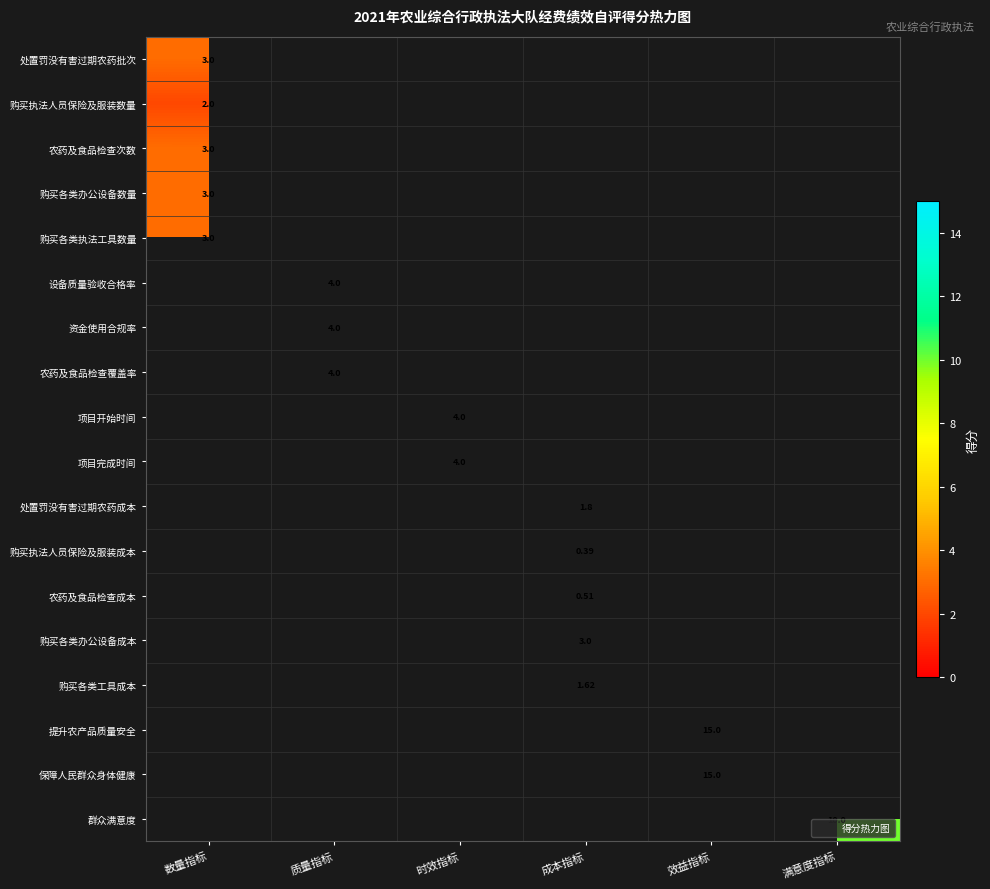

At which label does 处置罚没有害过期农药成本 first exceed 1?

成本指标